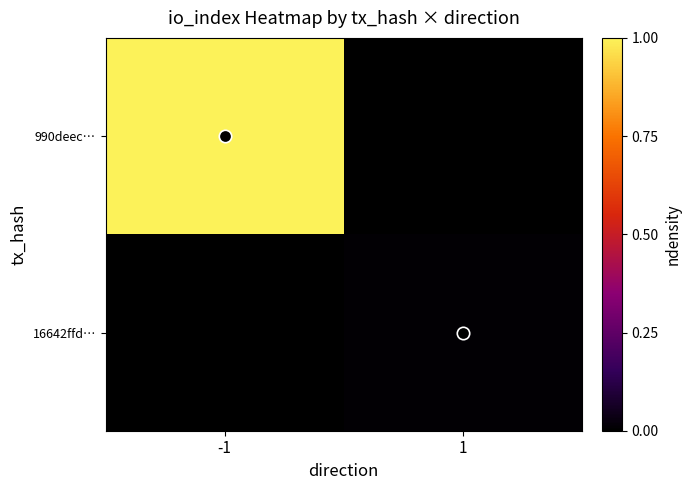

At how many categories does at least one series exceed 0?

2